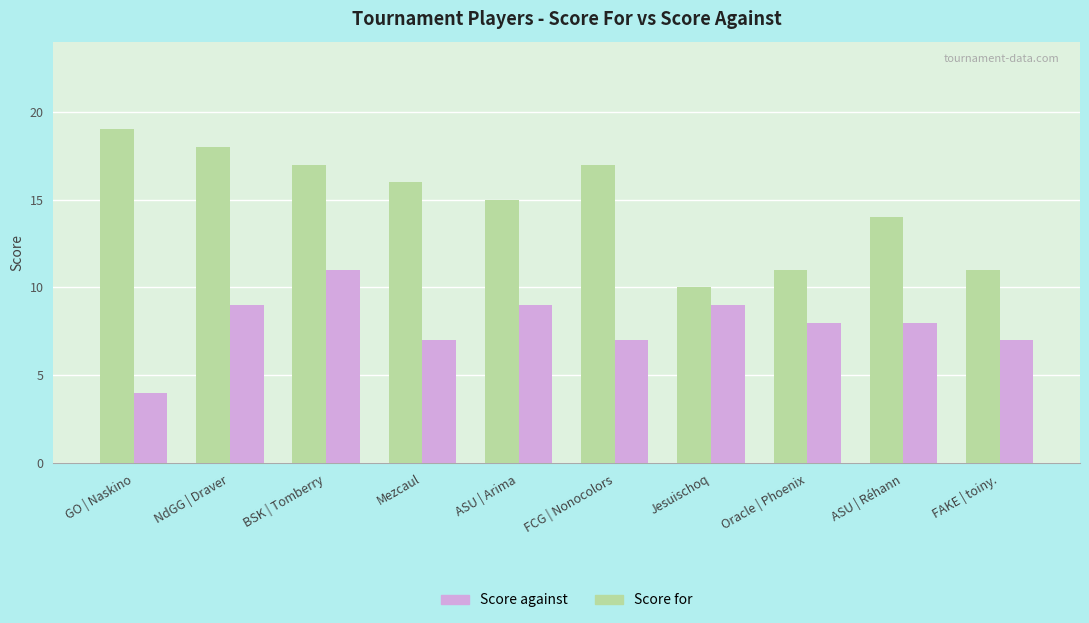

What is the total value across all series at GO | Naskino?

23